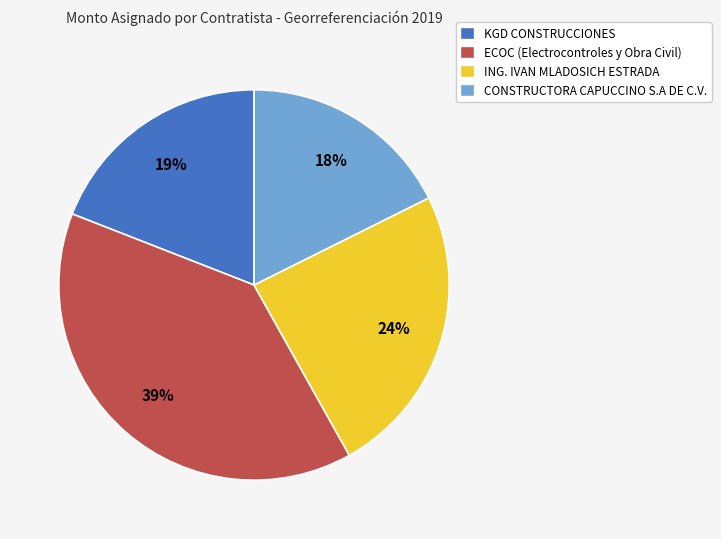

The CONSTRUCTORA CAPUCCINO S.A DE C.V. slice represents 18% of the pie. True or false?

True